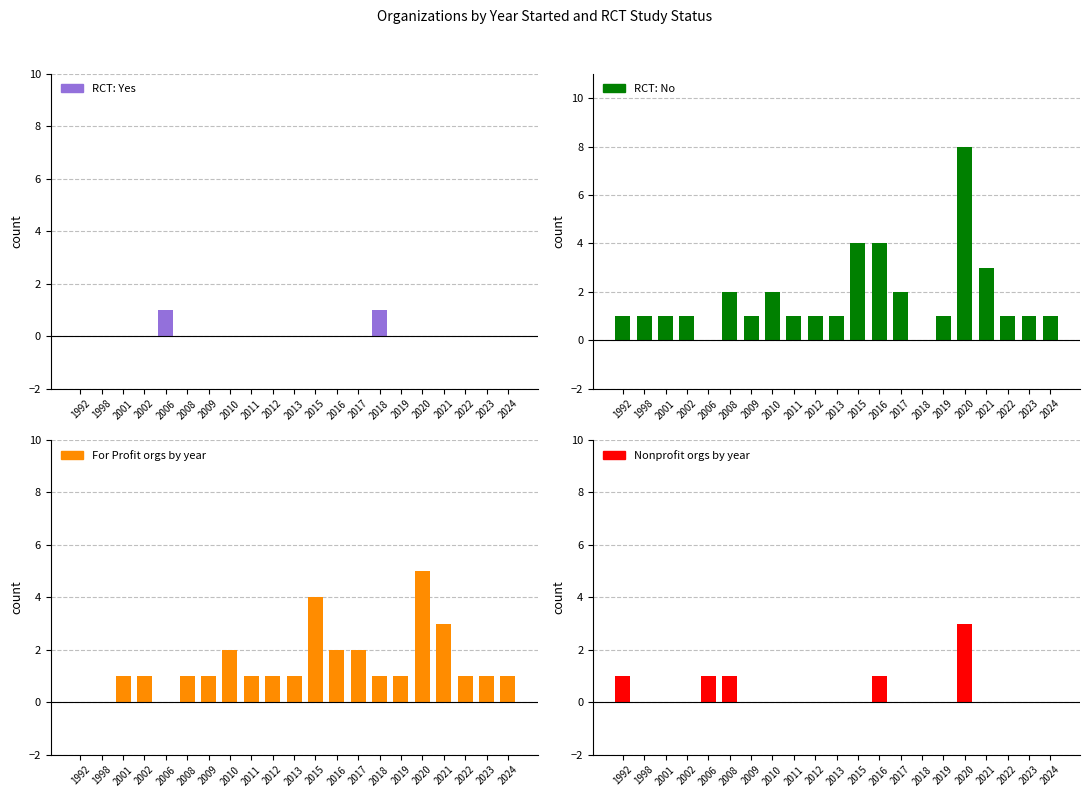

At which label does For Profit orgs by year first exceed 1?

2010